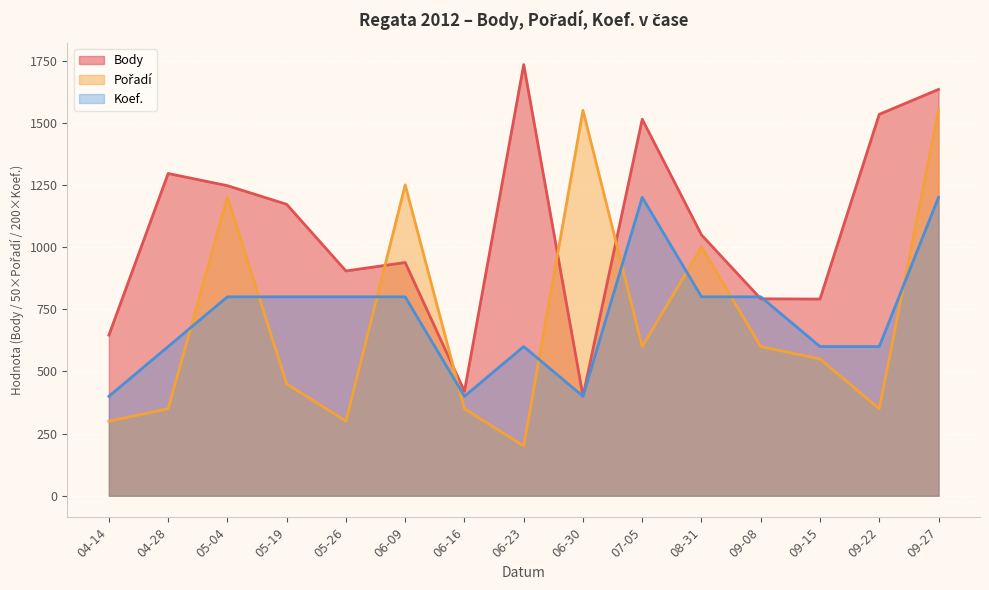

What is the difference between the maximum and second lowest values in the Body series?

1314